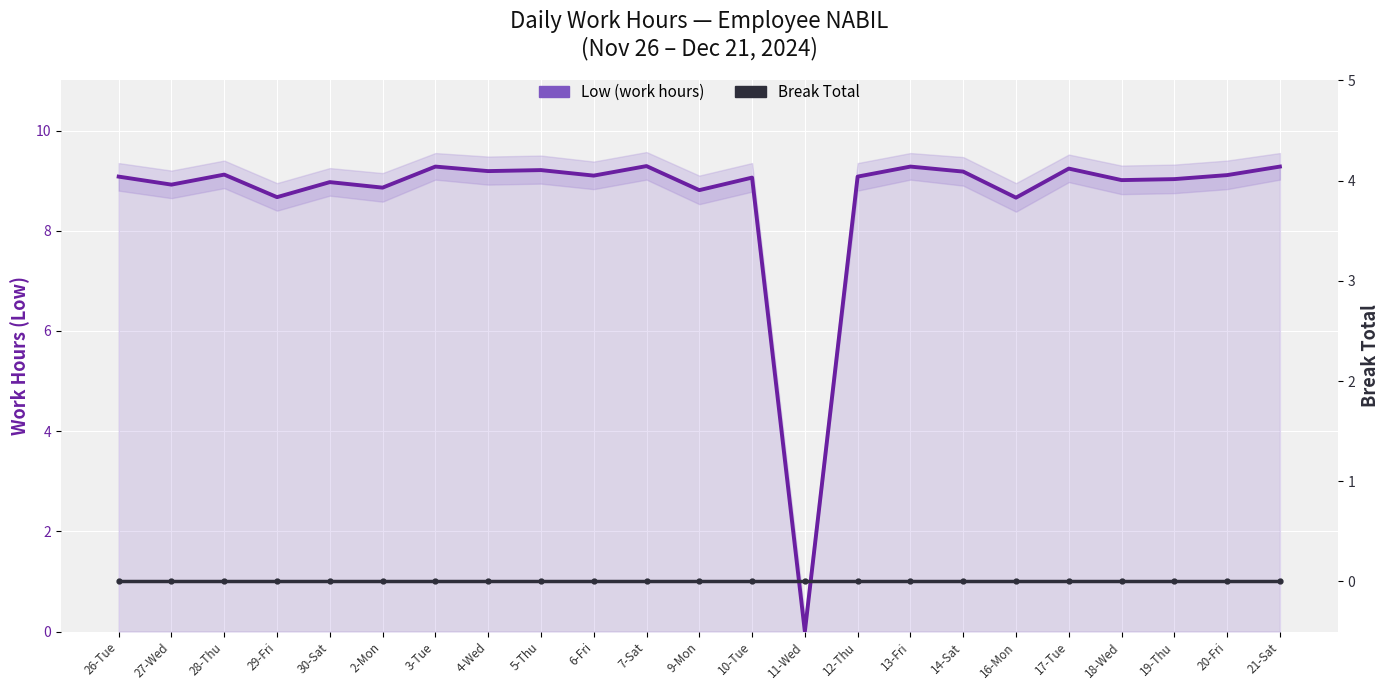

What is the total value across all series at 12-Thu?

9.1